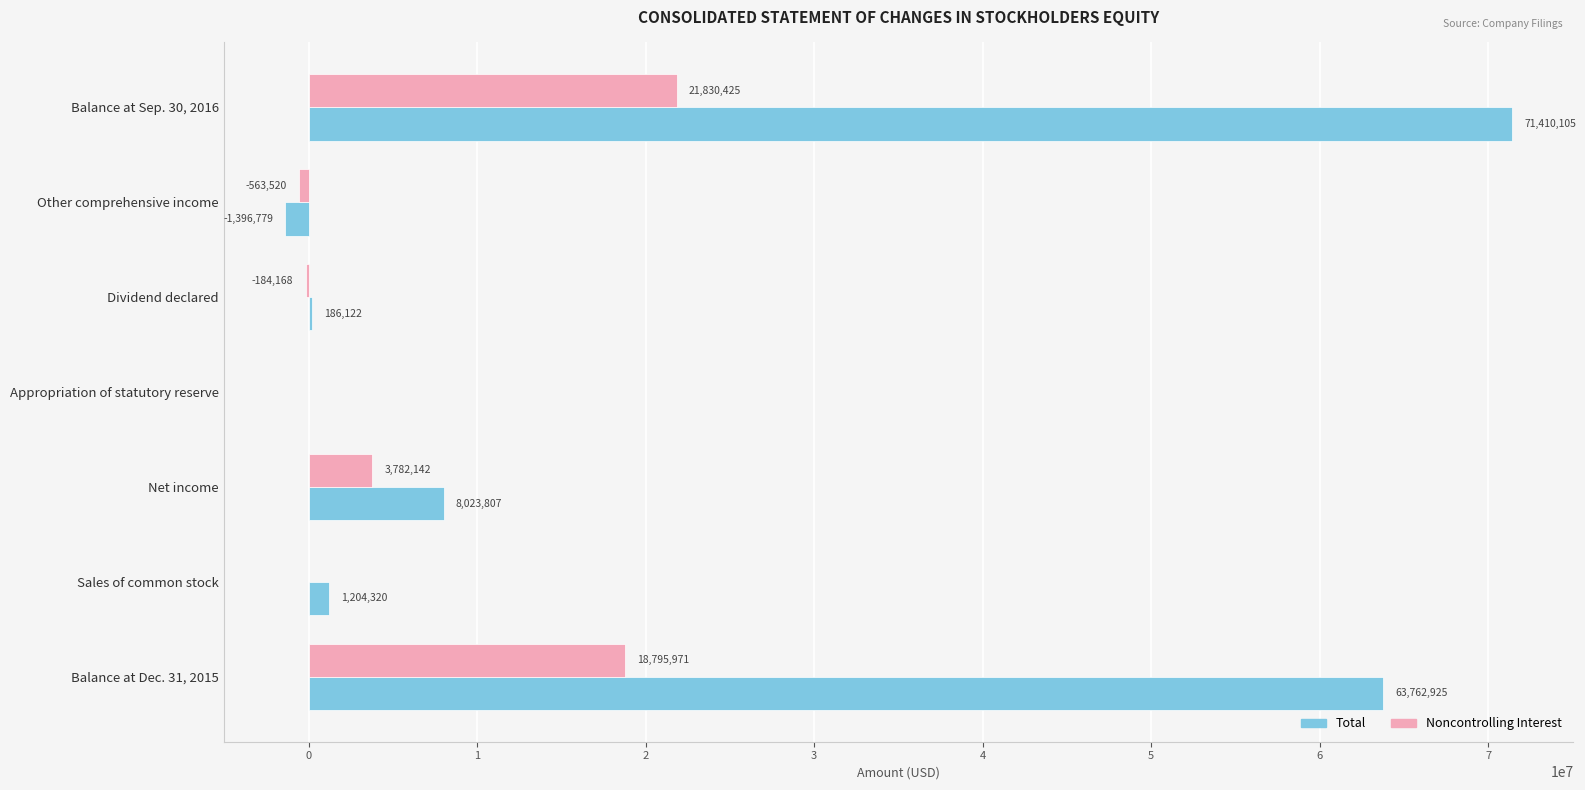

What is the sum of all Noncontrolling Interest values?

43660850